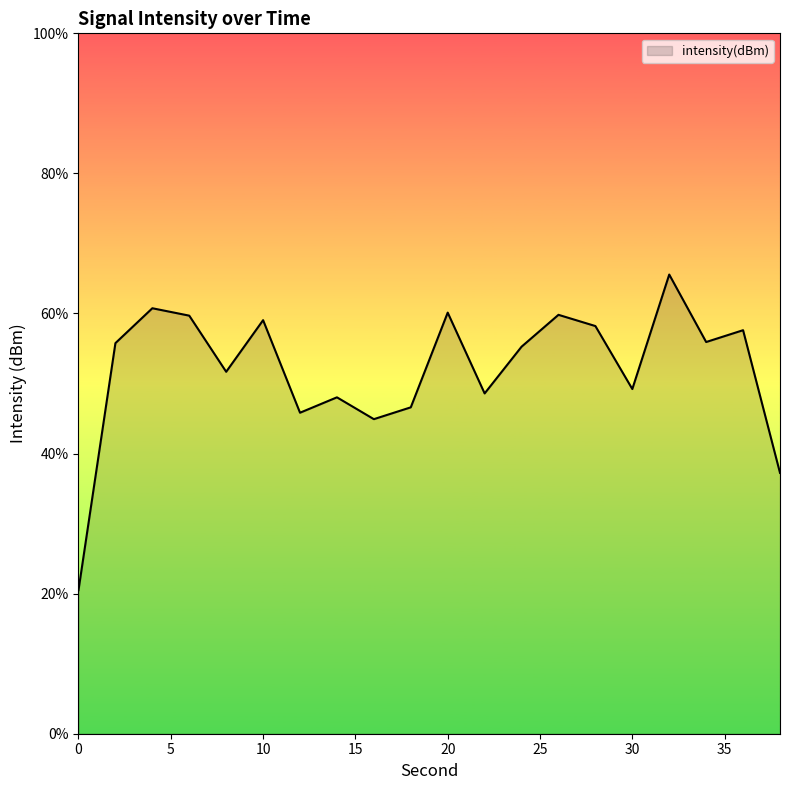

Rank the categories by value from lowest to highest.

0, 38, 16, 12, 18, 14, 22, 30, 8, 24, 2, 34, 36, 28, 10, 6, 26, 20, 4, 32